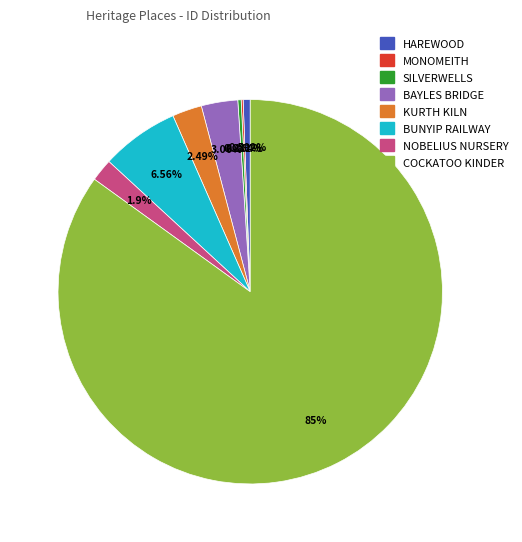

Does any single category account for the majority?

Yes